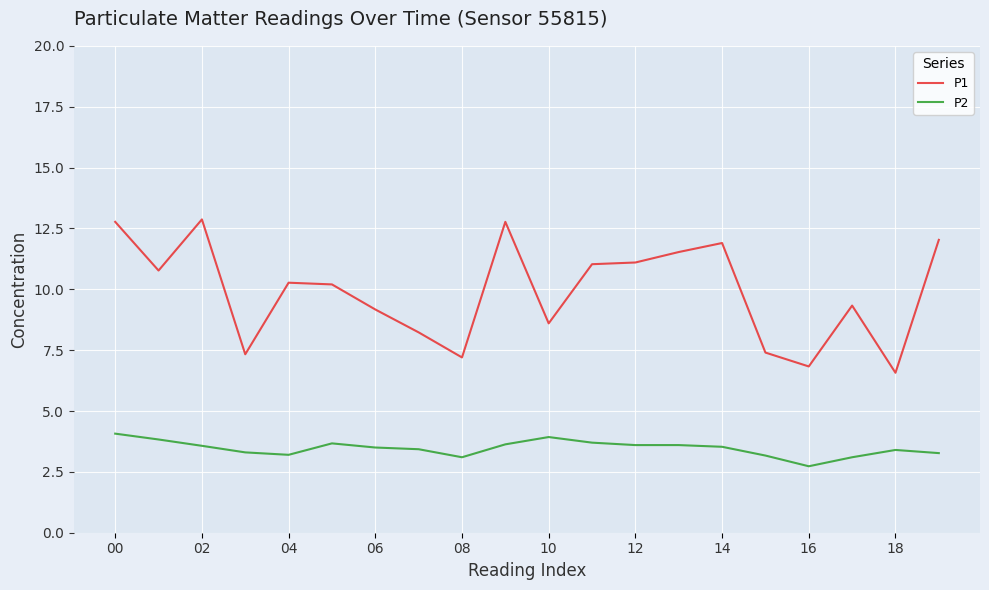

Does the chart have visible grid lines?

Yes